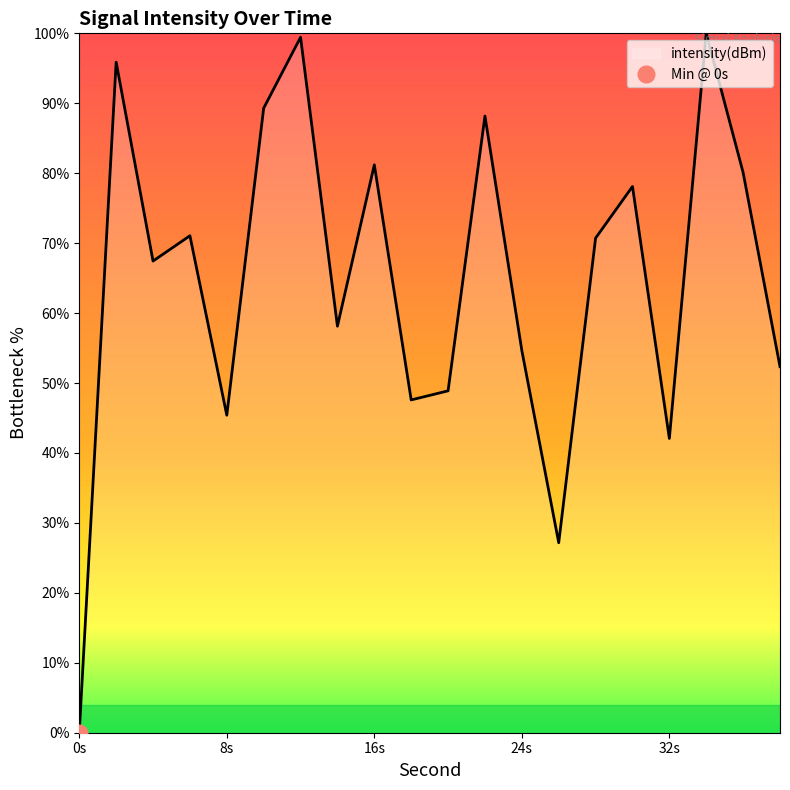

Does the chart have visible grid lines?

No